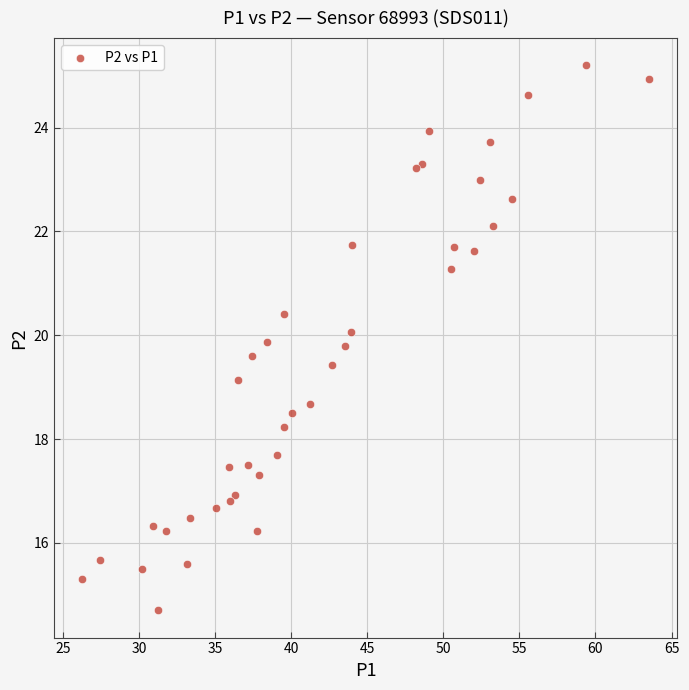

What Y value in the scatter plot is closest to 19?

19.1